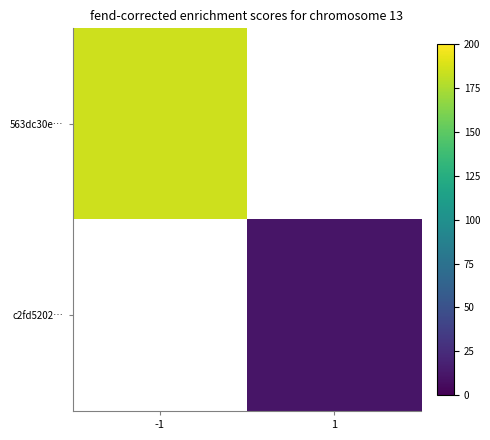

At 1, list the series in order from smallest to largest.

563dc30e…, c2fd5202…